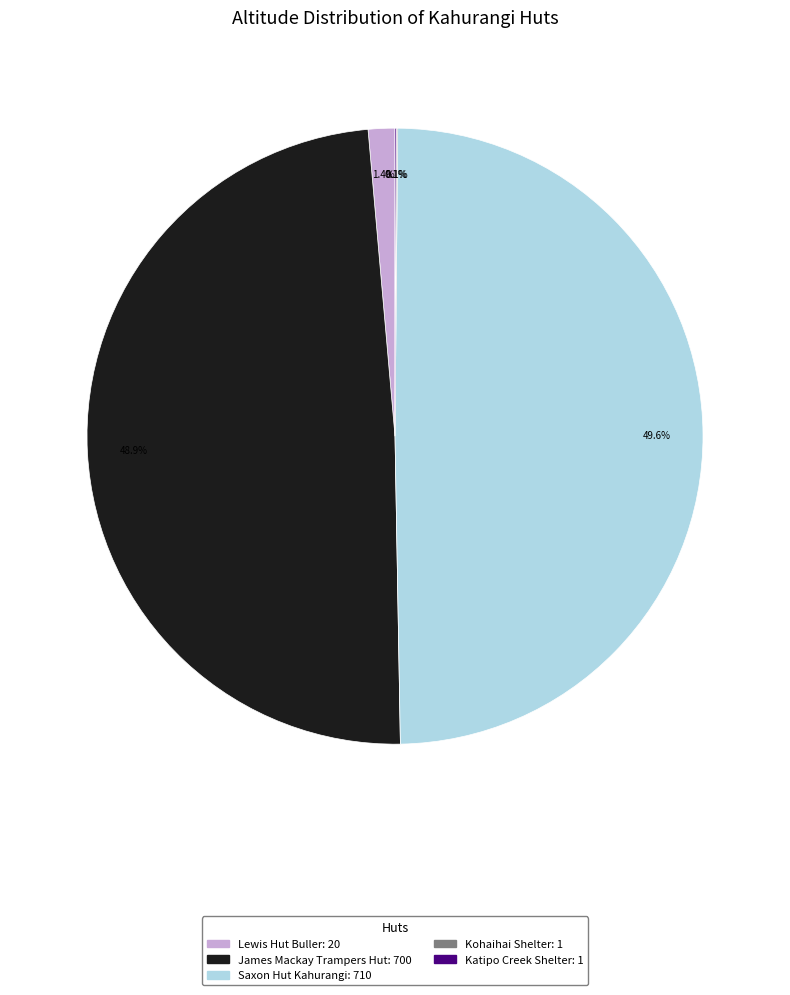

Is there a majority slice in this chart?

No